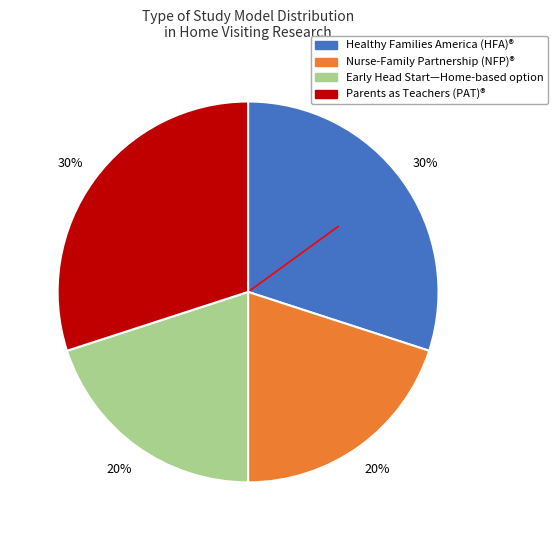

How many segments does this pie chart have?

4